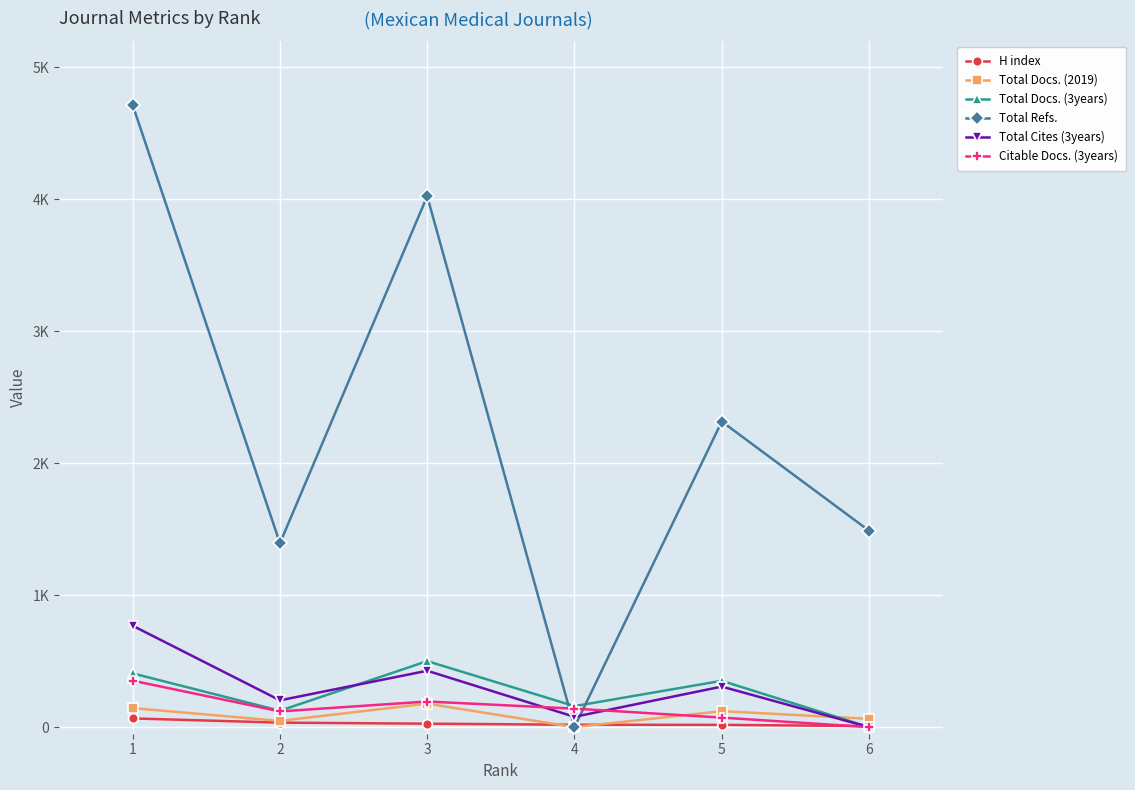

Is the value of H index at 1 greater than the value of Citable Docs. (3years) at 1?

No